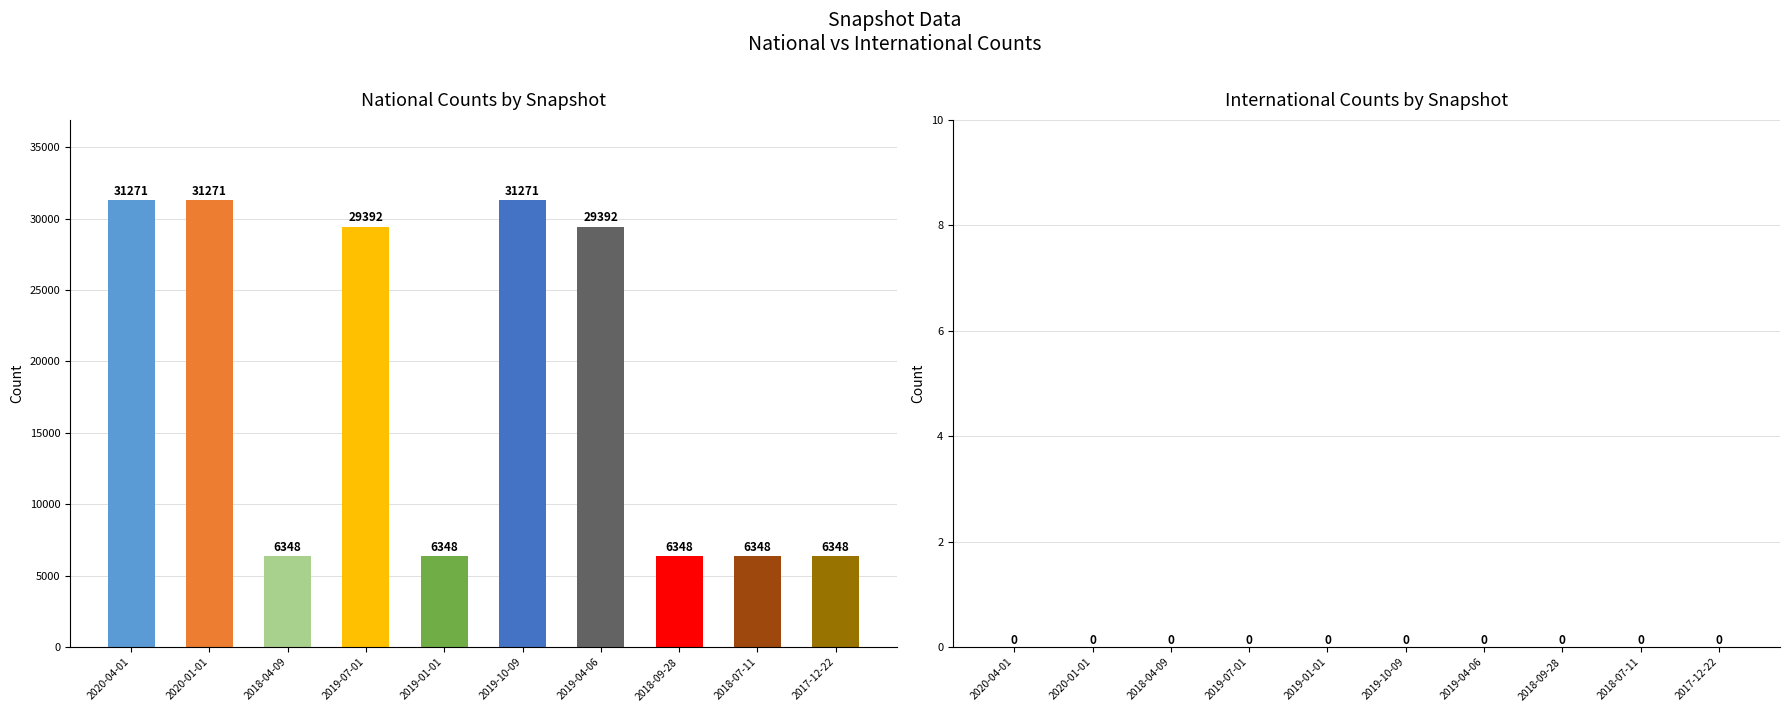

How many series are shown in this chart?

2